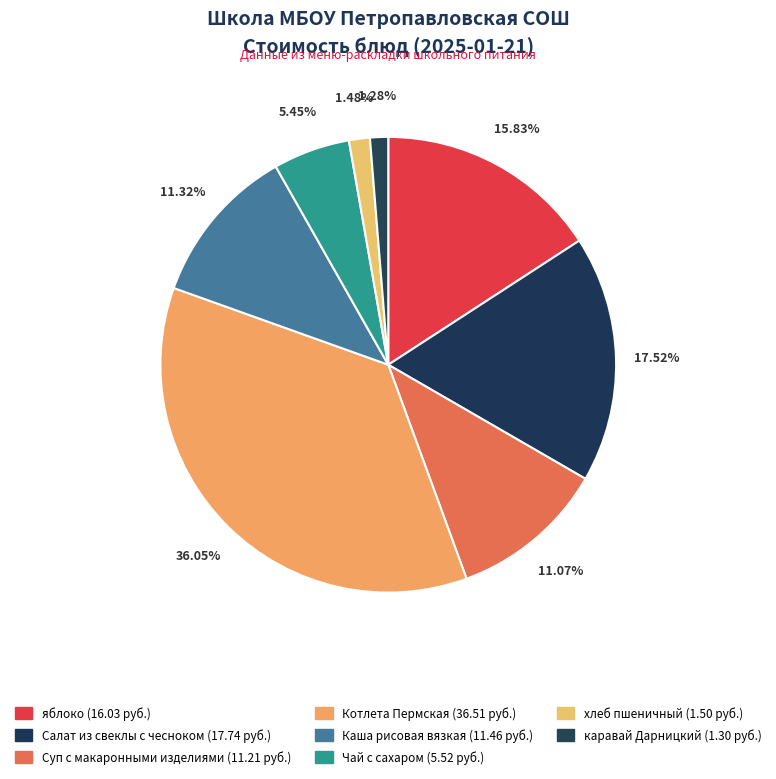

How many slices are in this pie chart?

8